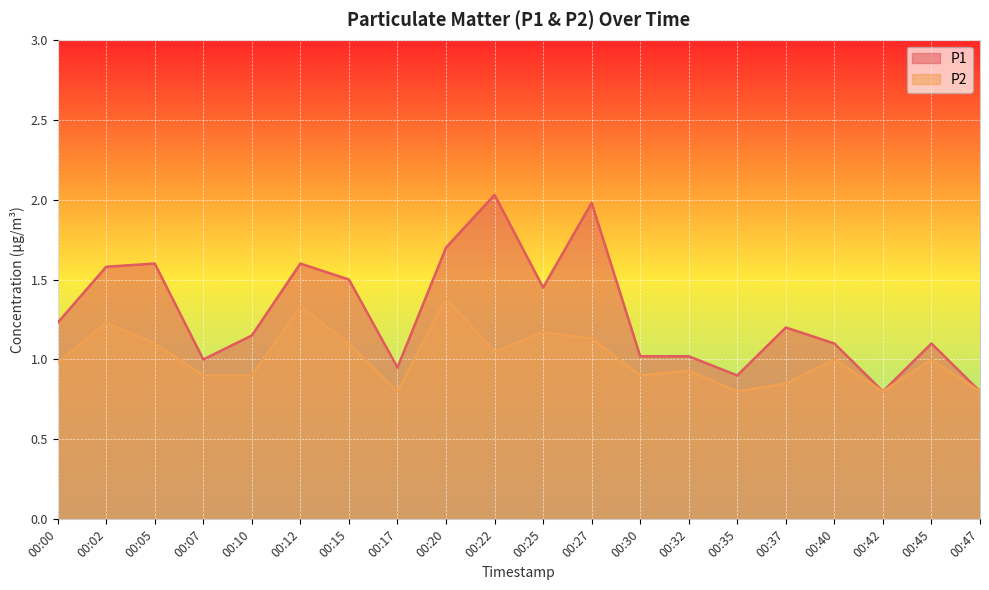

How many lines are shown in the chart?

2